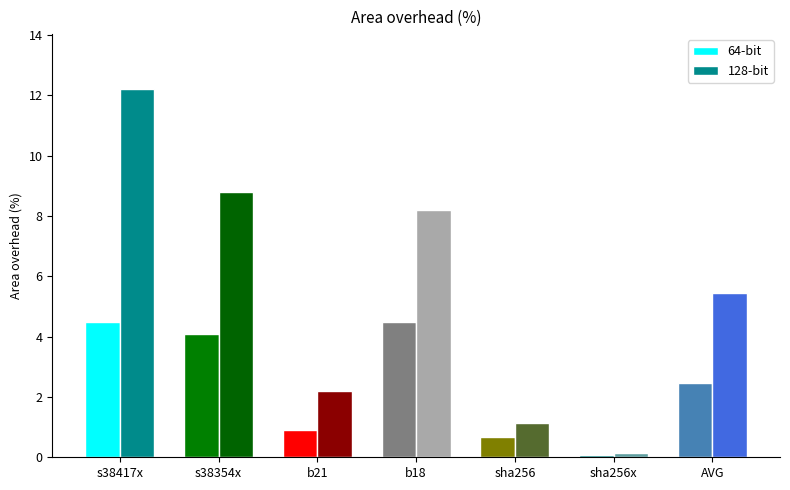

Does the chart contain stacked bars?

No